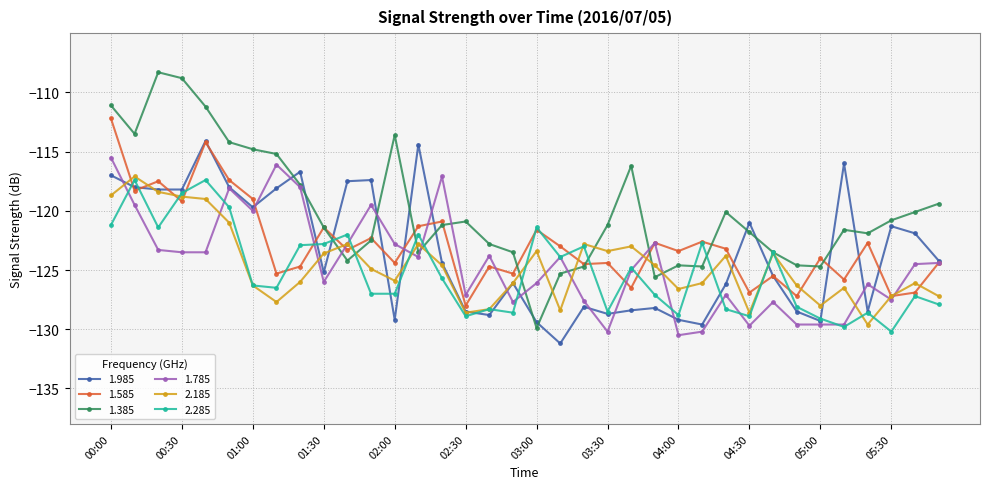

What is the greatest value displayed?

-108.3